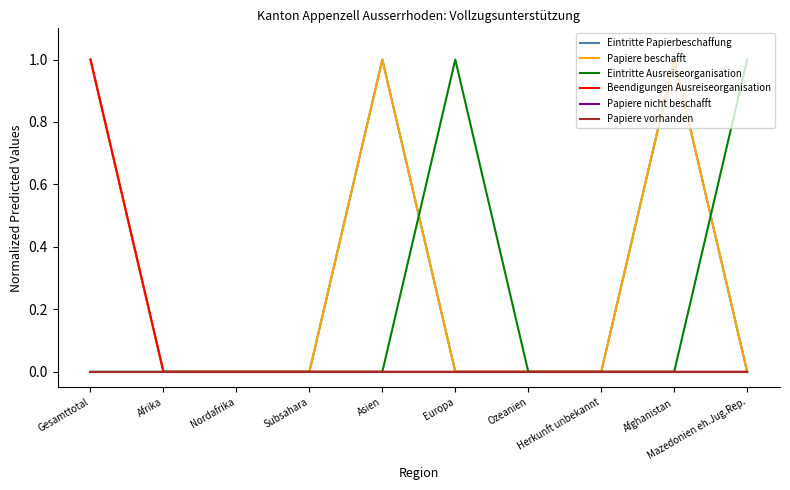

Does the chart have visible grid lines?

No